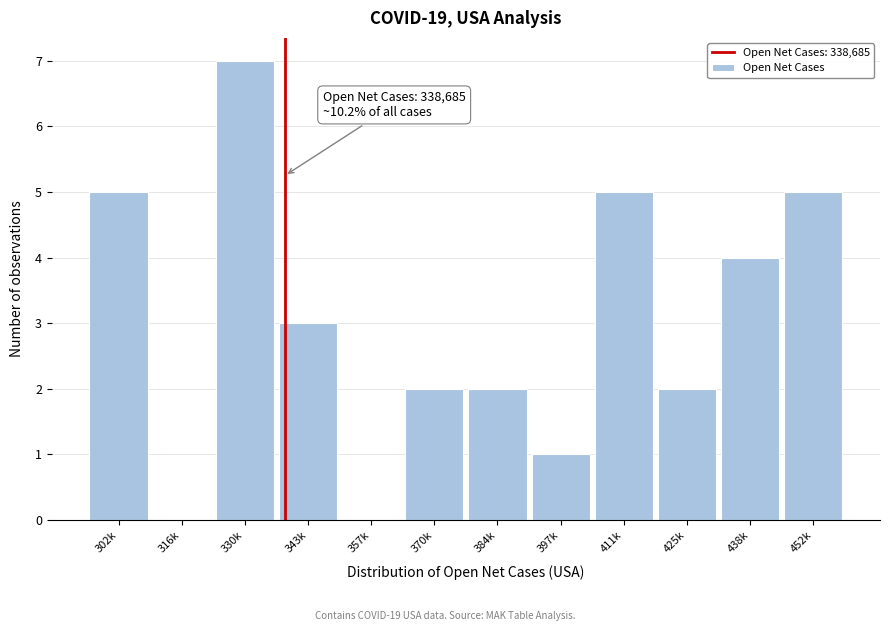

Reading right to left, list all the values displayed in this chart.

452k=5	438k=4	425k=2	411k=5	397k=1	384k=2	370k=2	357k=0	343k=3	330k=7	316k=0	302k=5